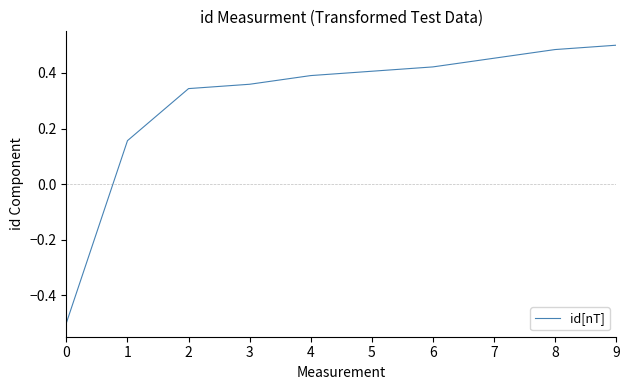

What is the change in value from 2 to 8?

+0.1